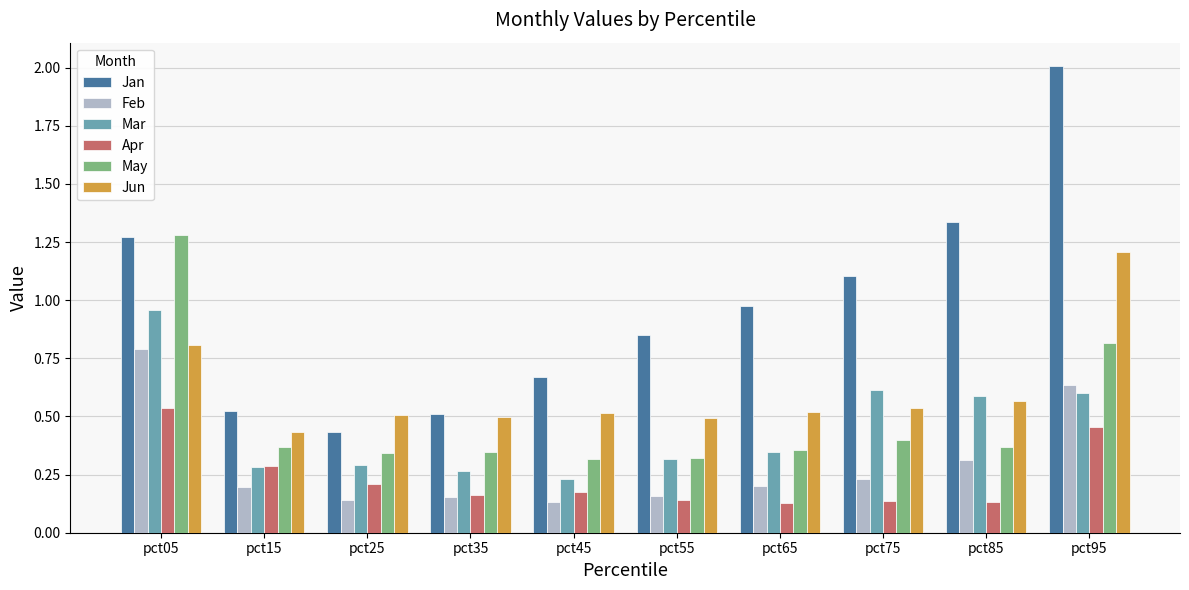

List the series in order of their peak value, highest first.

Jan, May, Jun, Mar, Feb, Apr